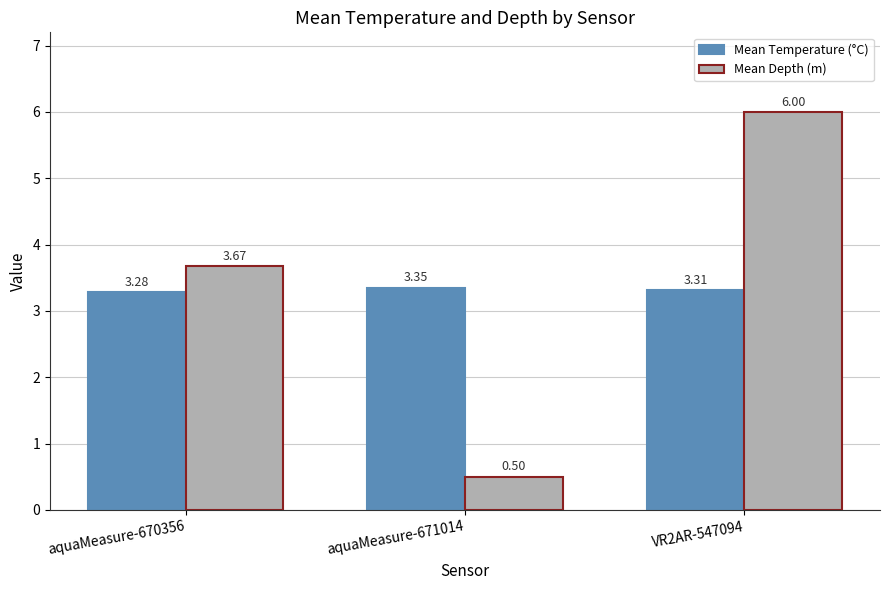

What is the difference between the maximum and minimum values in the Mean Temperature (°C) series?

0.1